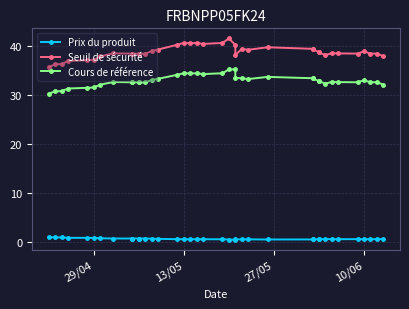

True or false: Seuil de sécurité and Cours de référence intersect in this chart.

False